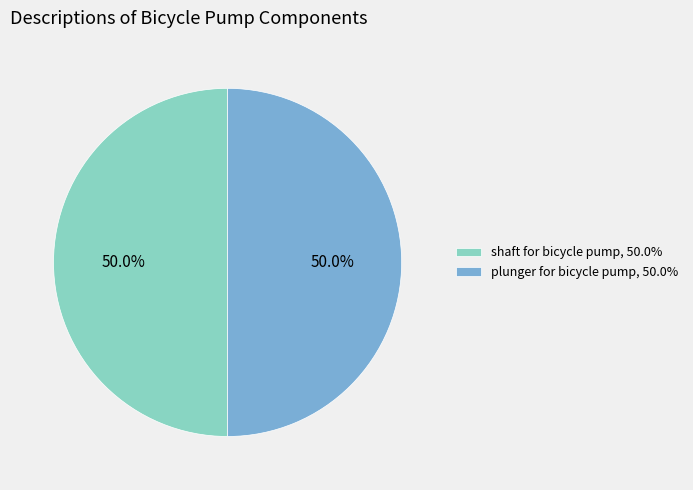

What is the ratio of the value at plunger for bicycle pump, 50.0% to the value at shaft for bicycle pump, 50.0%?

1.0